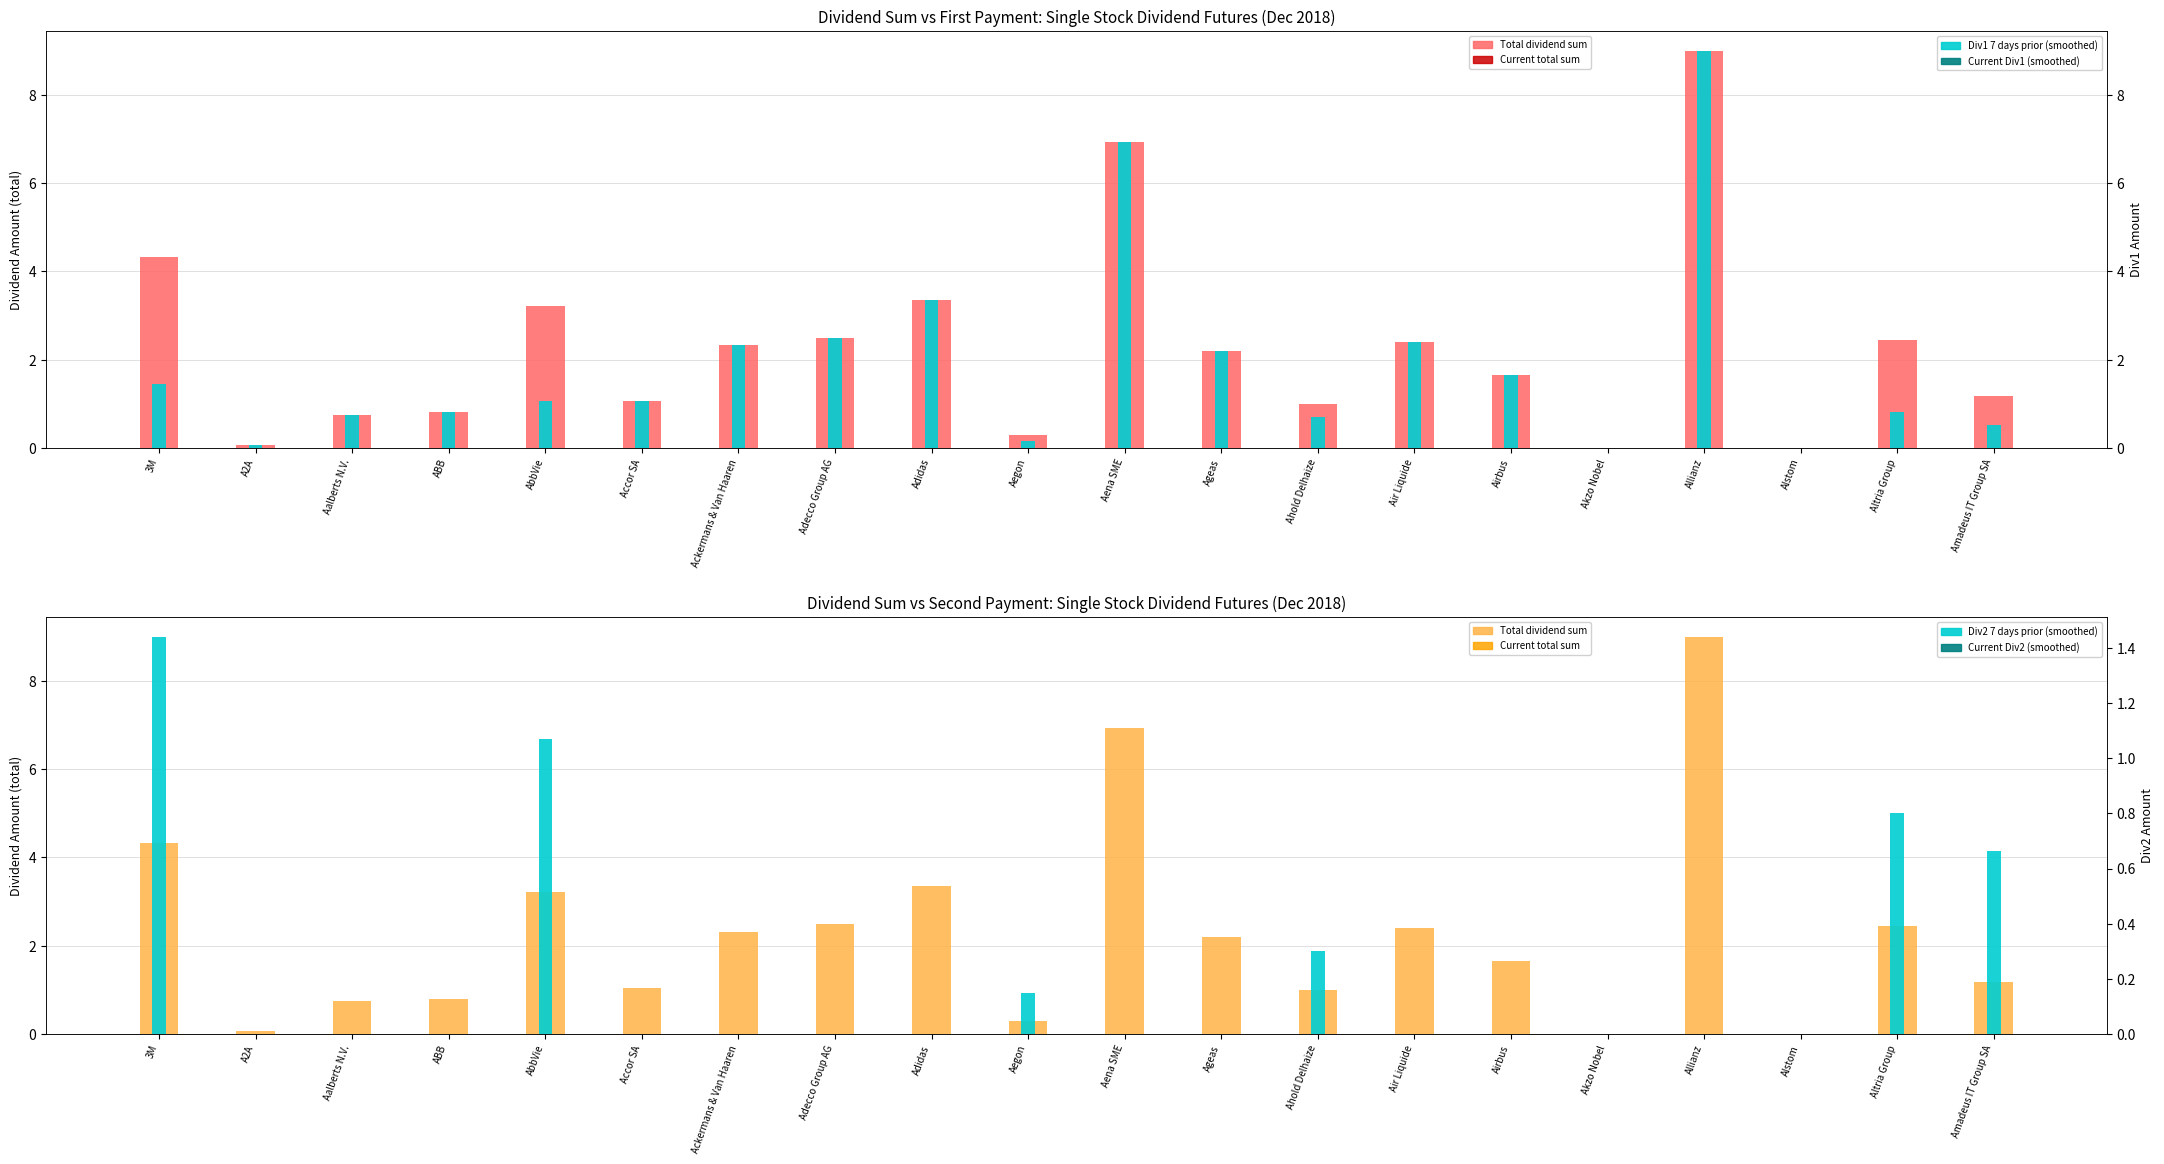

Rank the categories by Total dividend sum value from highest to lowest.

Allianz, Aena SME, 3M, Adidas, AbbVie, Adecco Group AG, Altria Group, Air Liquide, Ackermans & Van Haaren, Ageas, Airbus, Amadeus IT Group SA, Accor SA, Ahold Delhaize, ABB, Aalberts N.V., Aegon, A2A, Akzo Nobel, Alstom